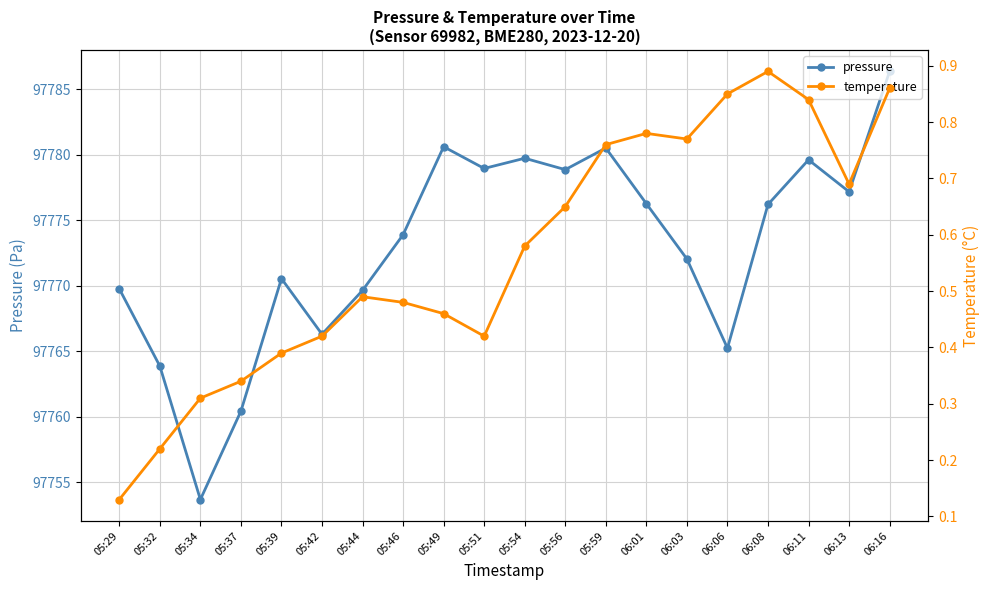

True or false: pressure and temperature cross at least once.

False